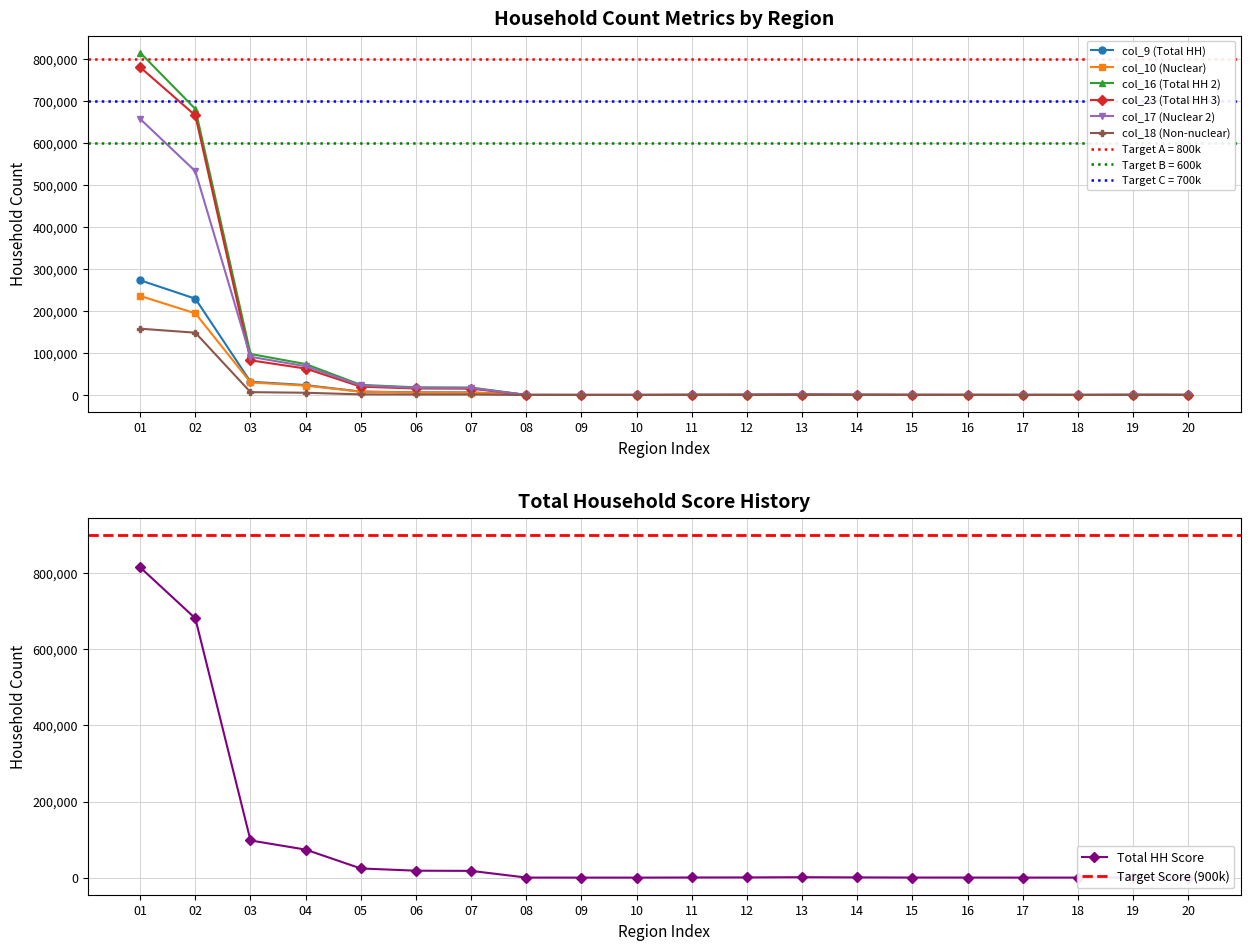

Which category has the lowest value in the col_17 (Nuclear 2) series?

10